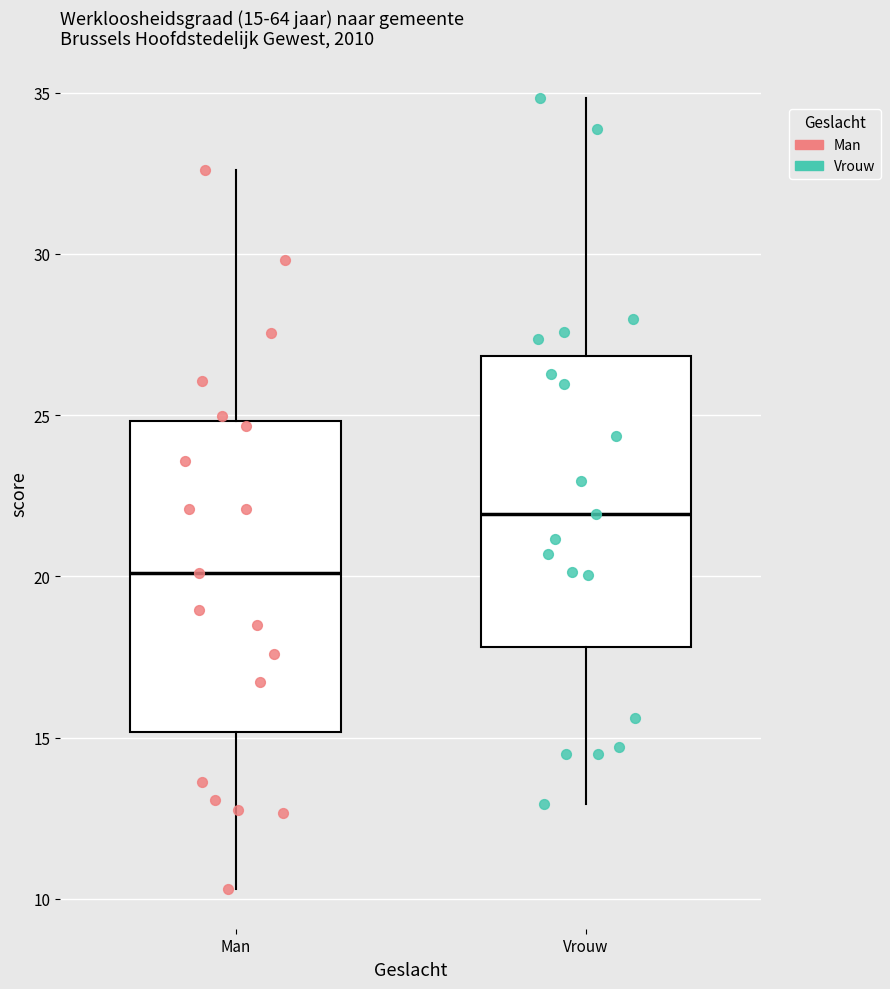

Which box has the lowest median line?

Man